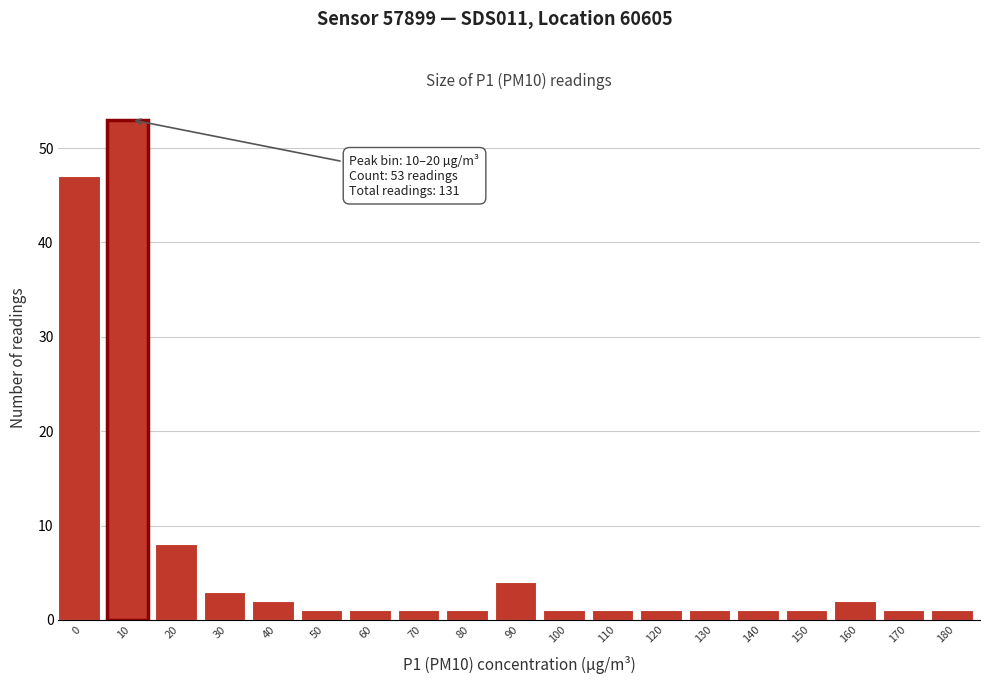

Reading left to right, what are all the values shown in this chart?

0=47	10=53	20=8	30=3	40=2	50=1	60=1	70=1	80=1	90=4	100=1	110=1	120=1	130=1	140=1	150=1	160=2	170=1	180=1